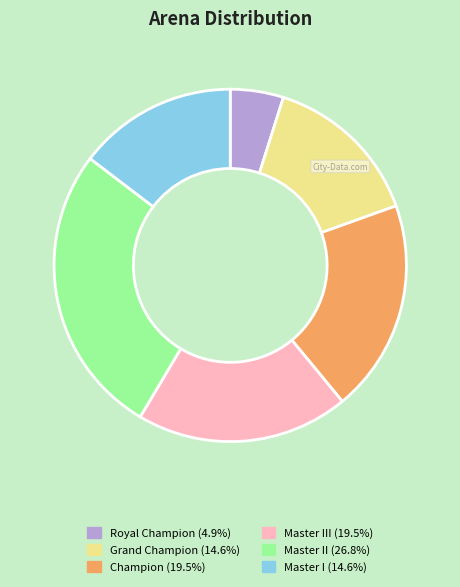

Is there any slice that represents more than half of the pie?

No